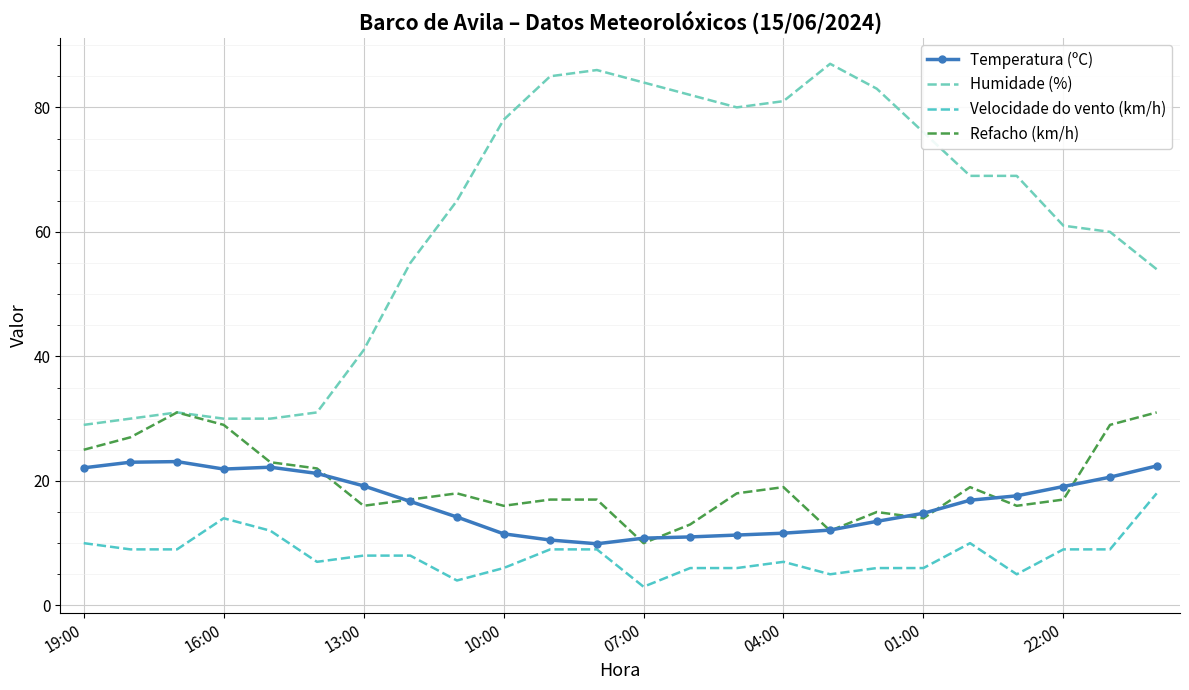

At which label does Temperatura (ºC) first exceed 16?

19:00